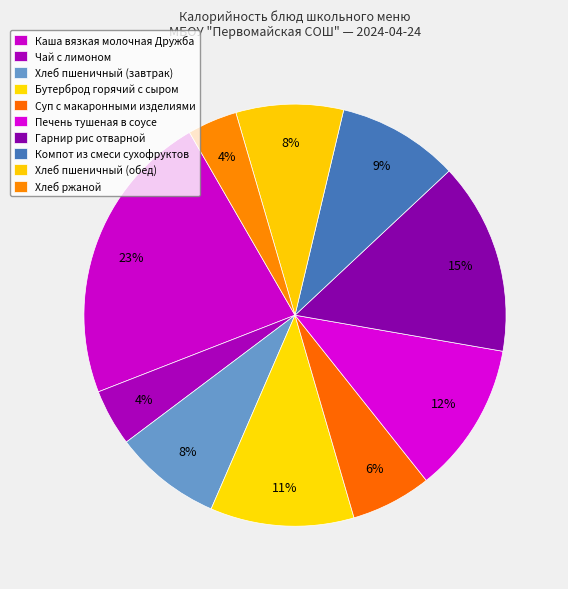

How many slices are in this pie chart?

10